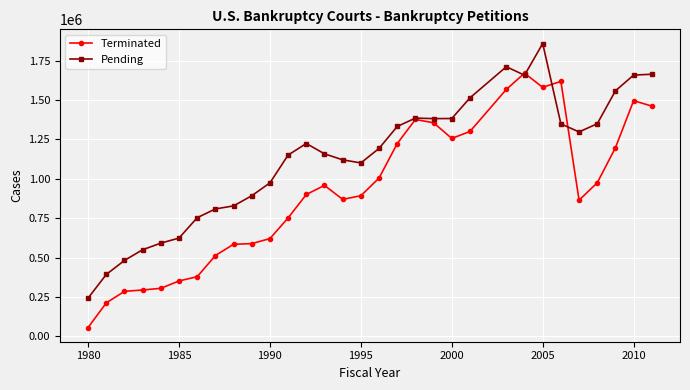

What are all the series names shown in the legend?

Terminated, Pending